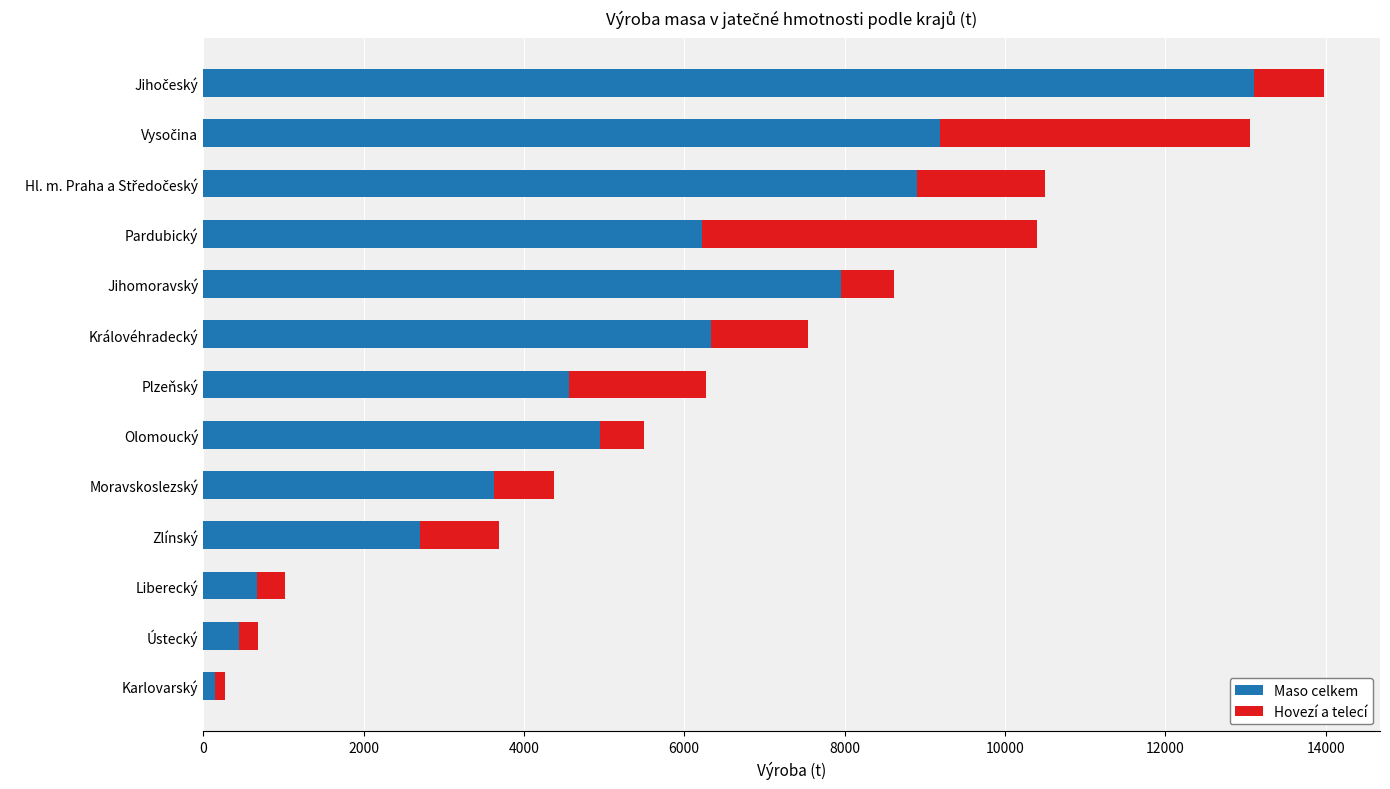

Is it true that Maso celkem equals 1785 at Zlínský?

False